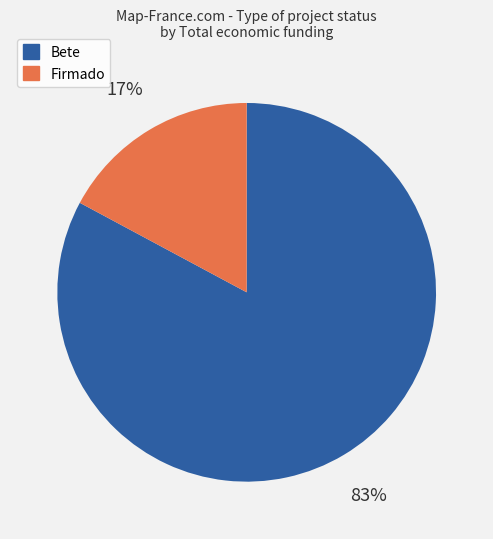

Between Bete and Firmado, which is larger?

Bete